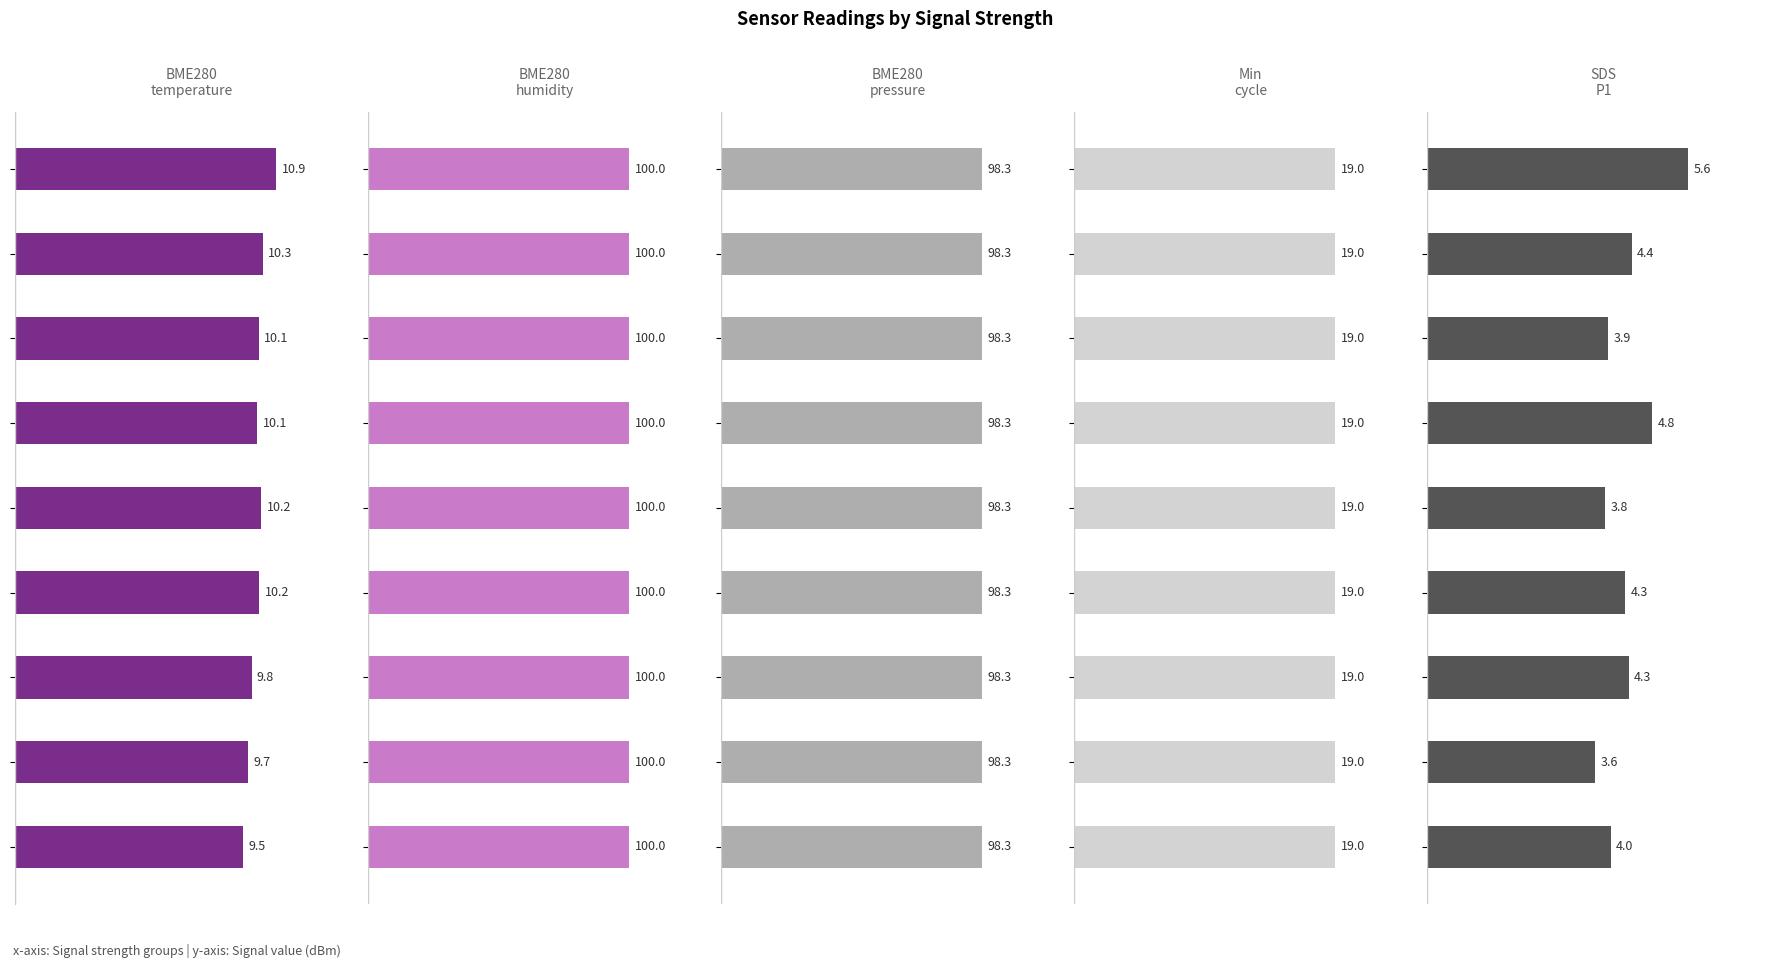

What is the value of the BME280_pressure bar at the 3rd from the left?

98.3